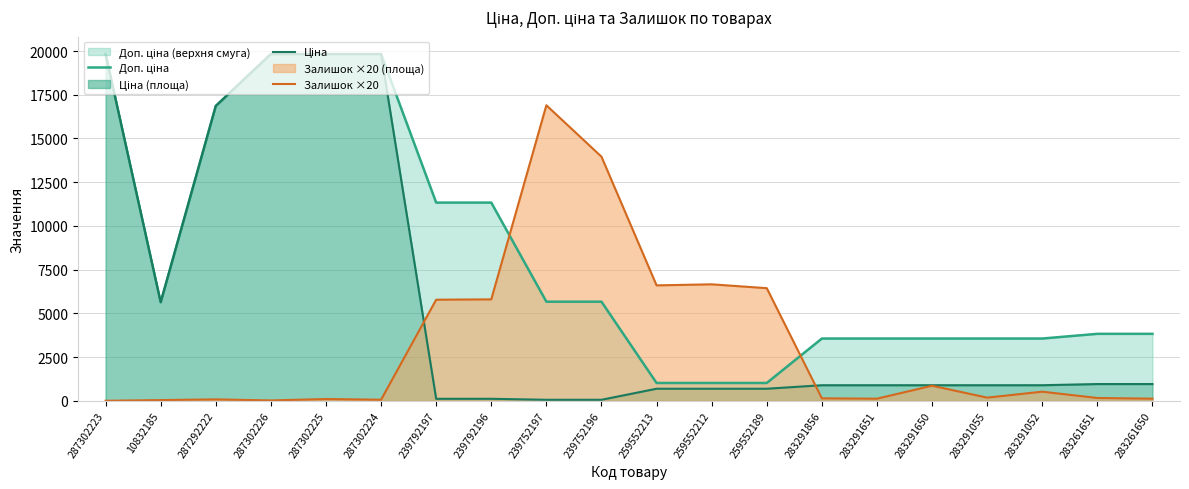

At how many categories does at least one series exceed 16749?

6